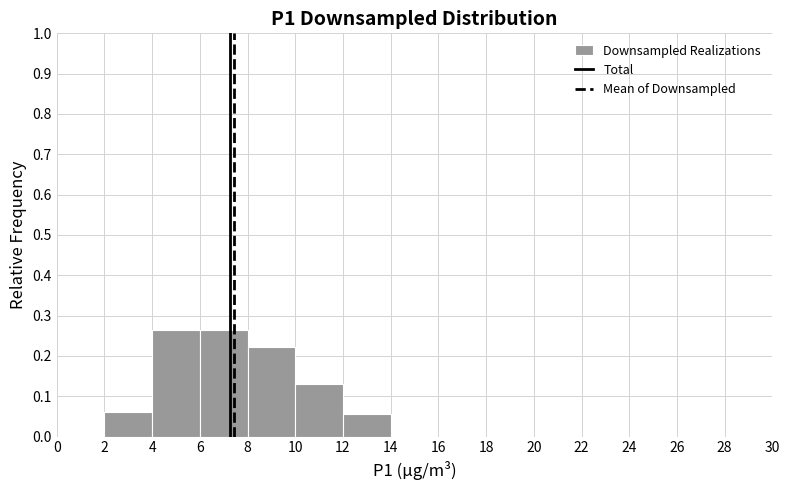

How tall is the bar that spans 6 to 8 on the x-axis? The values are not printed on the chart, so give them approximately, as read against the axis.

0.27